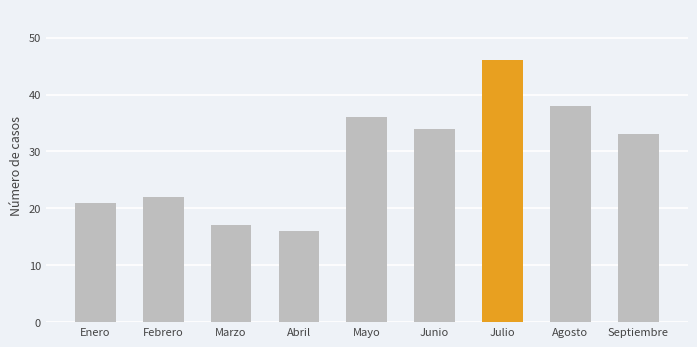

Reading left to right, what are all the values shown in this chart?

21	22	17	16	36	34	46	38	33